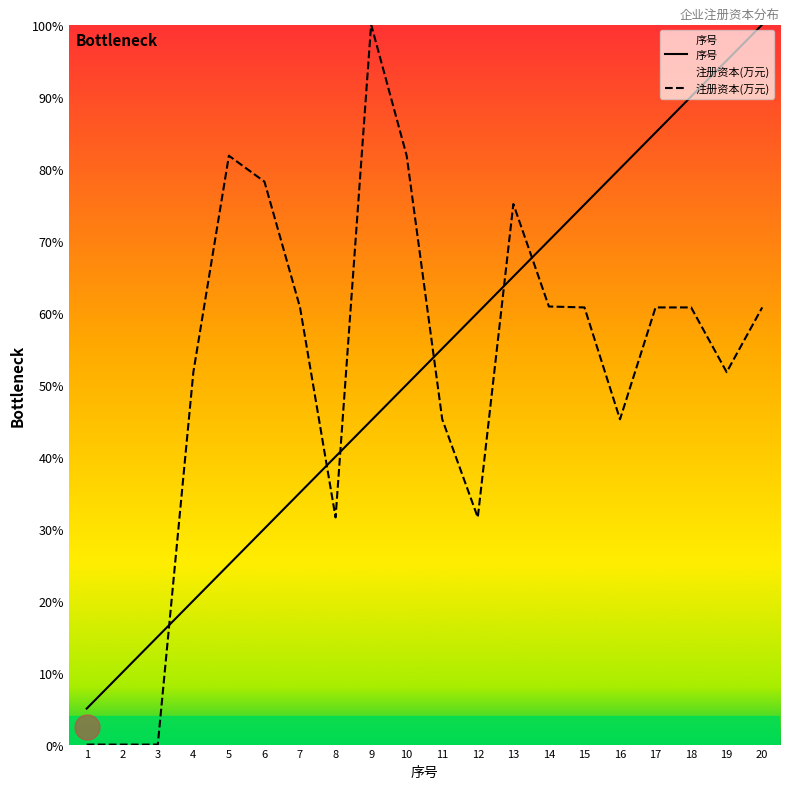

How many data points in 注册资本(万元) are less than 60?

9